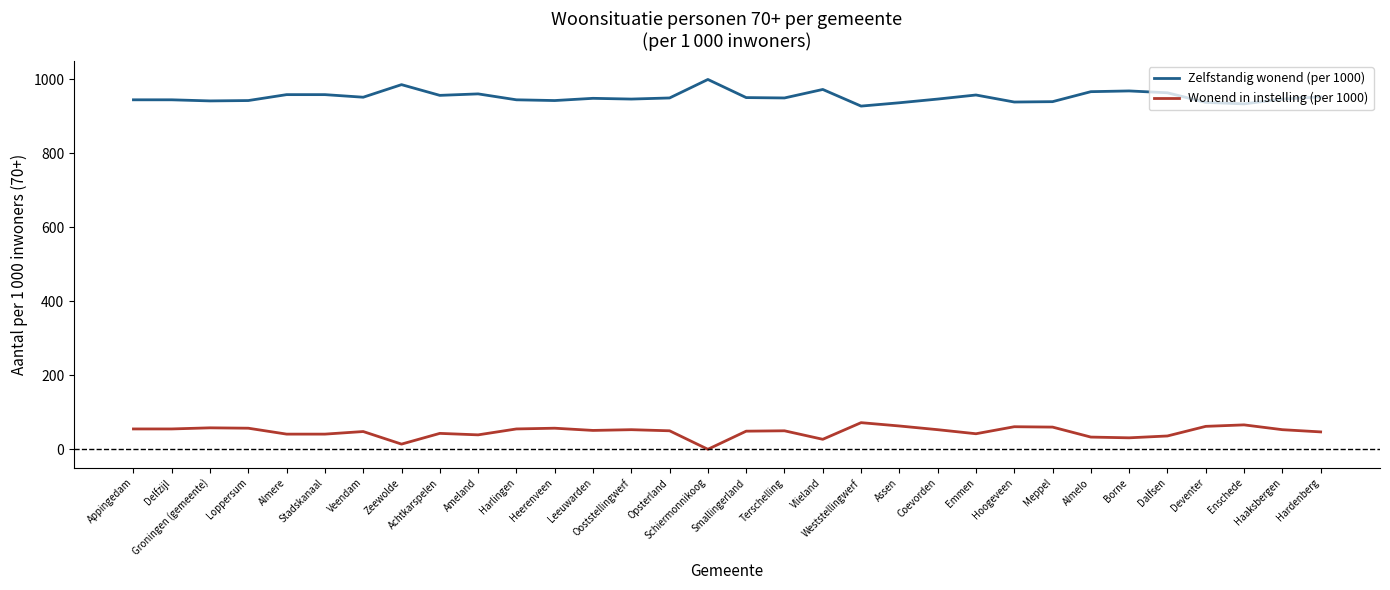

What is the total value across all series at Schiermonnikoog?

1000